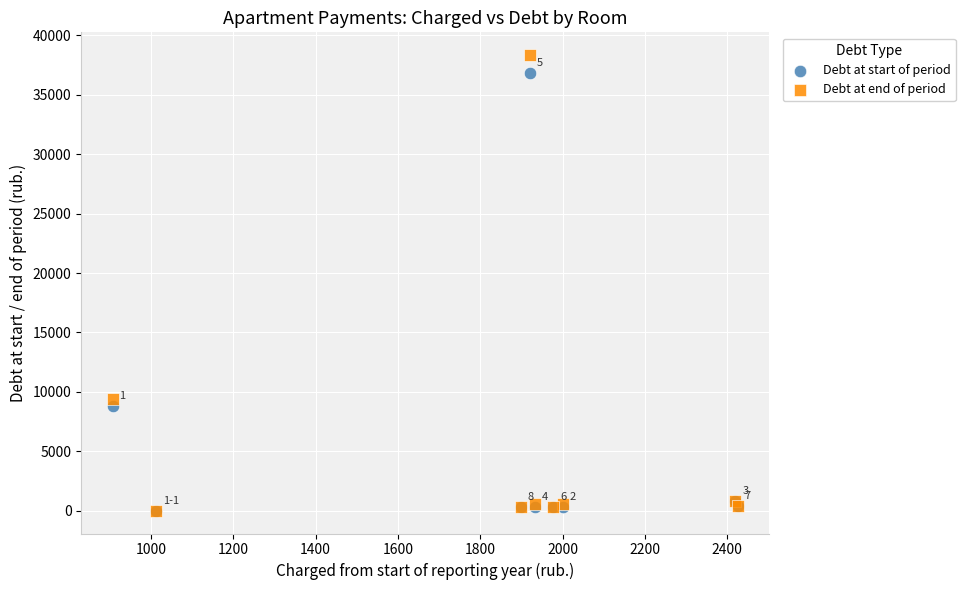

What are all the series names shown in the legend?

Debt at start of period, Debt at end of period